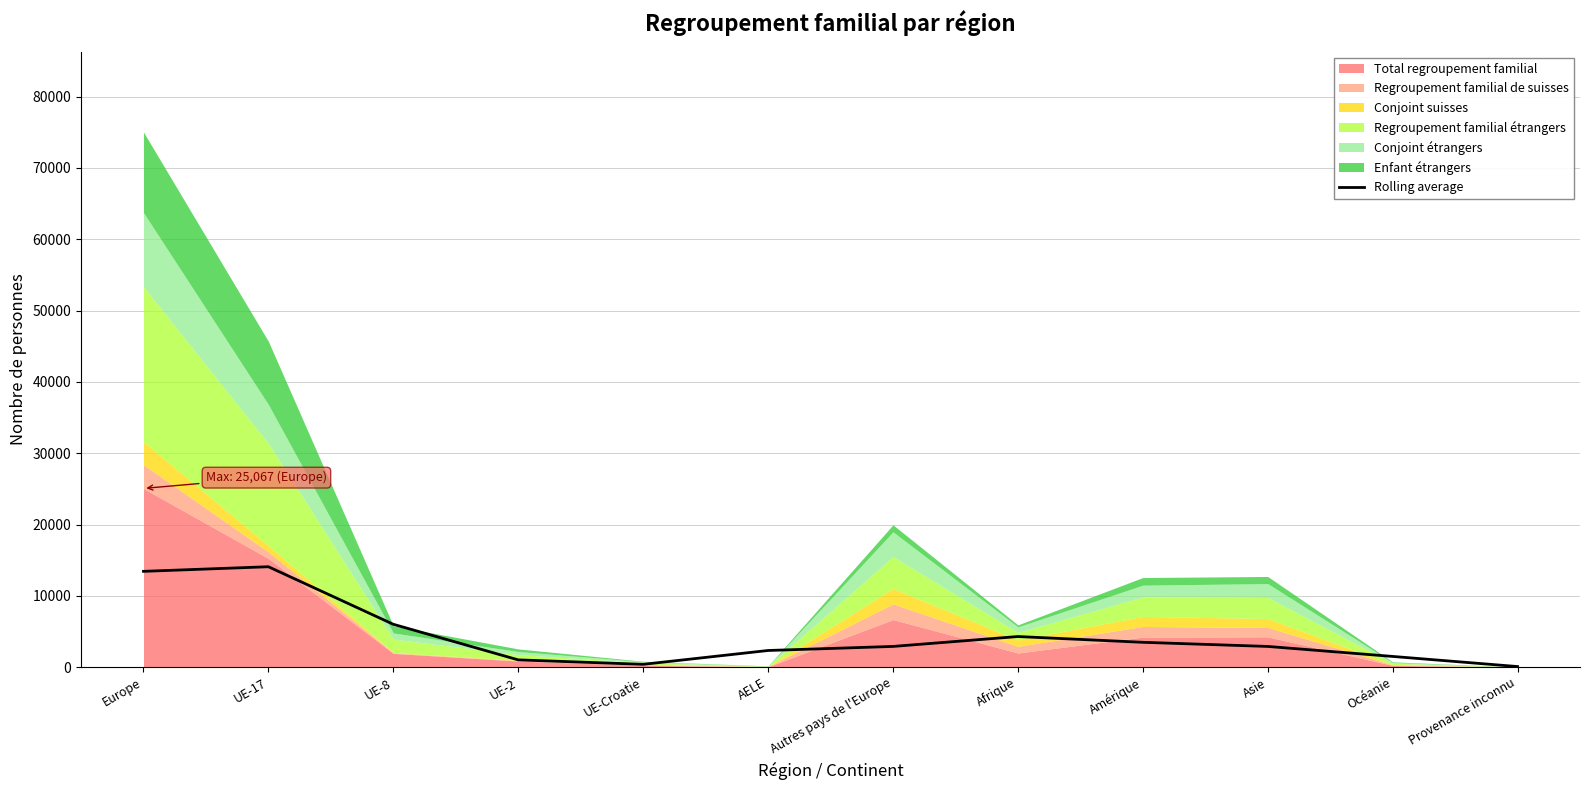

The chart shows a value of 3096.7 at AELE. True or false?

False